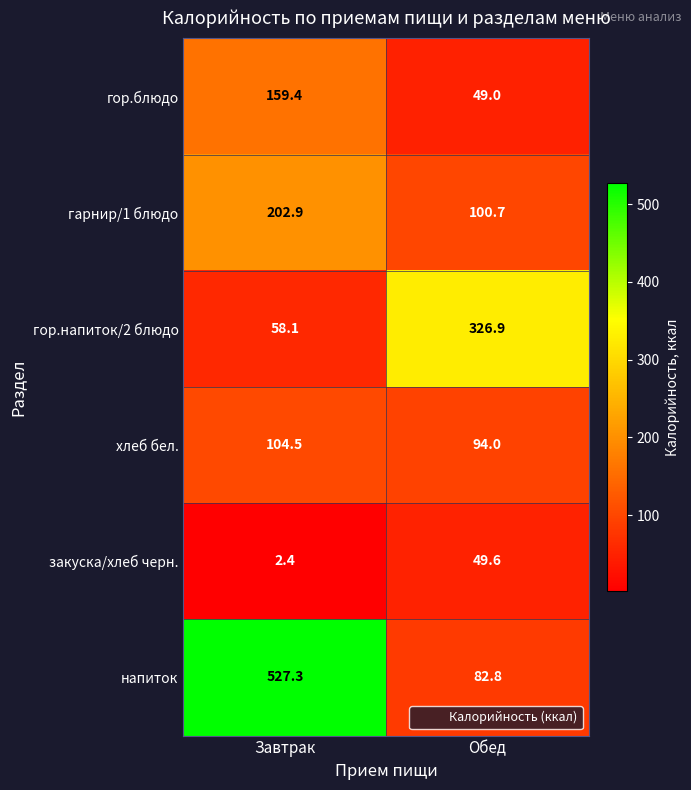

Which series changed the most between Завтрак and Обед?

напиток